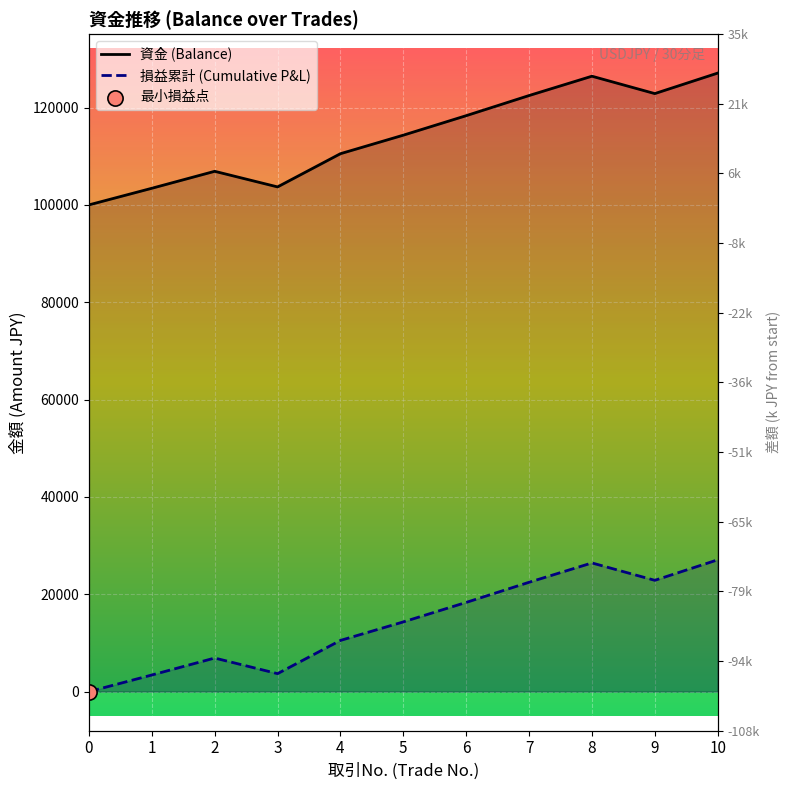

What are all the series names shown in the legend?

資金 (Balance), 損益累計 (Cumulative P&L)